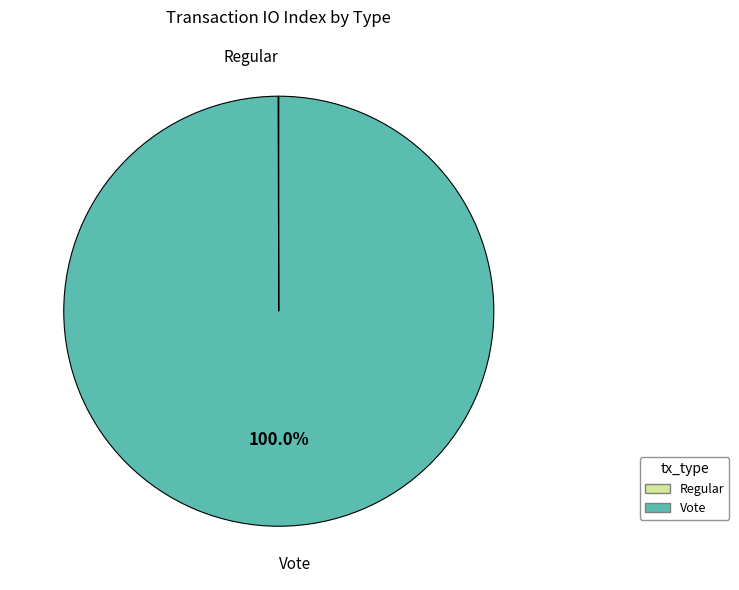

What is the largest slice in the pie chart?

Vote